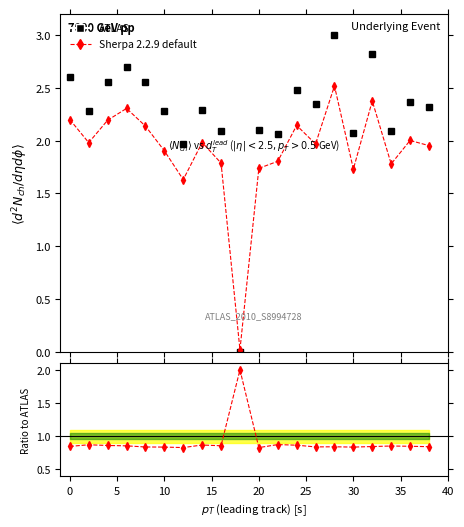

True or false: Sherpa 2.2.9 default and ATLAS intersect in this chart.

True